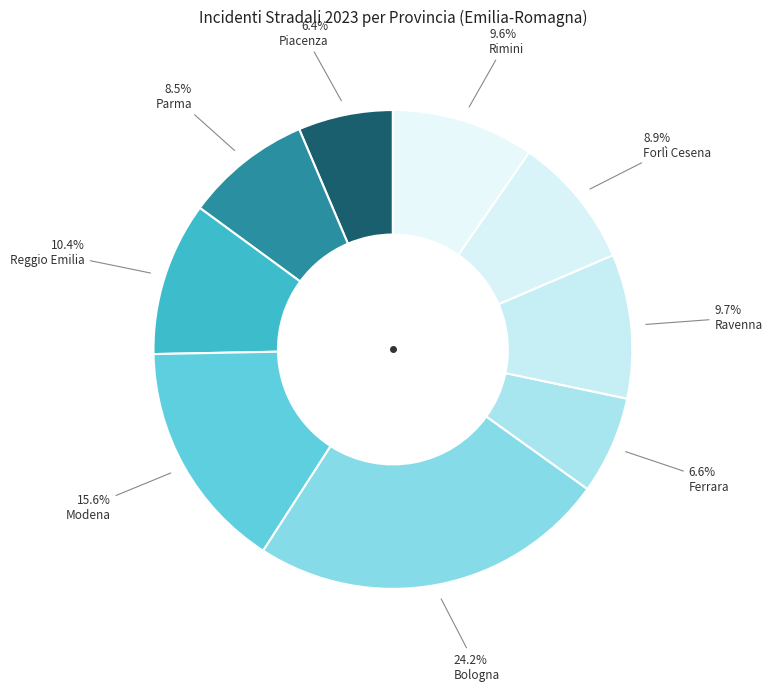

To the nearest percent, what portion does Piacenza represent?

6%